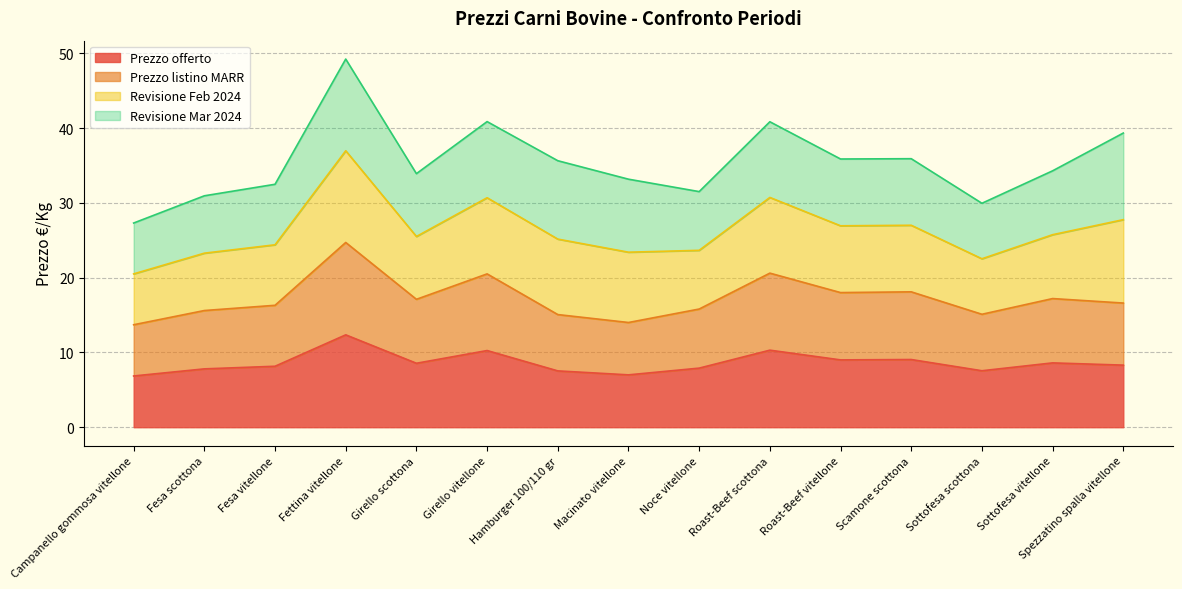

Which series changed the most between Roast-Beef vitellone and Sottofesa scottona?

Prezzo listino MARR